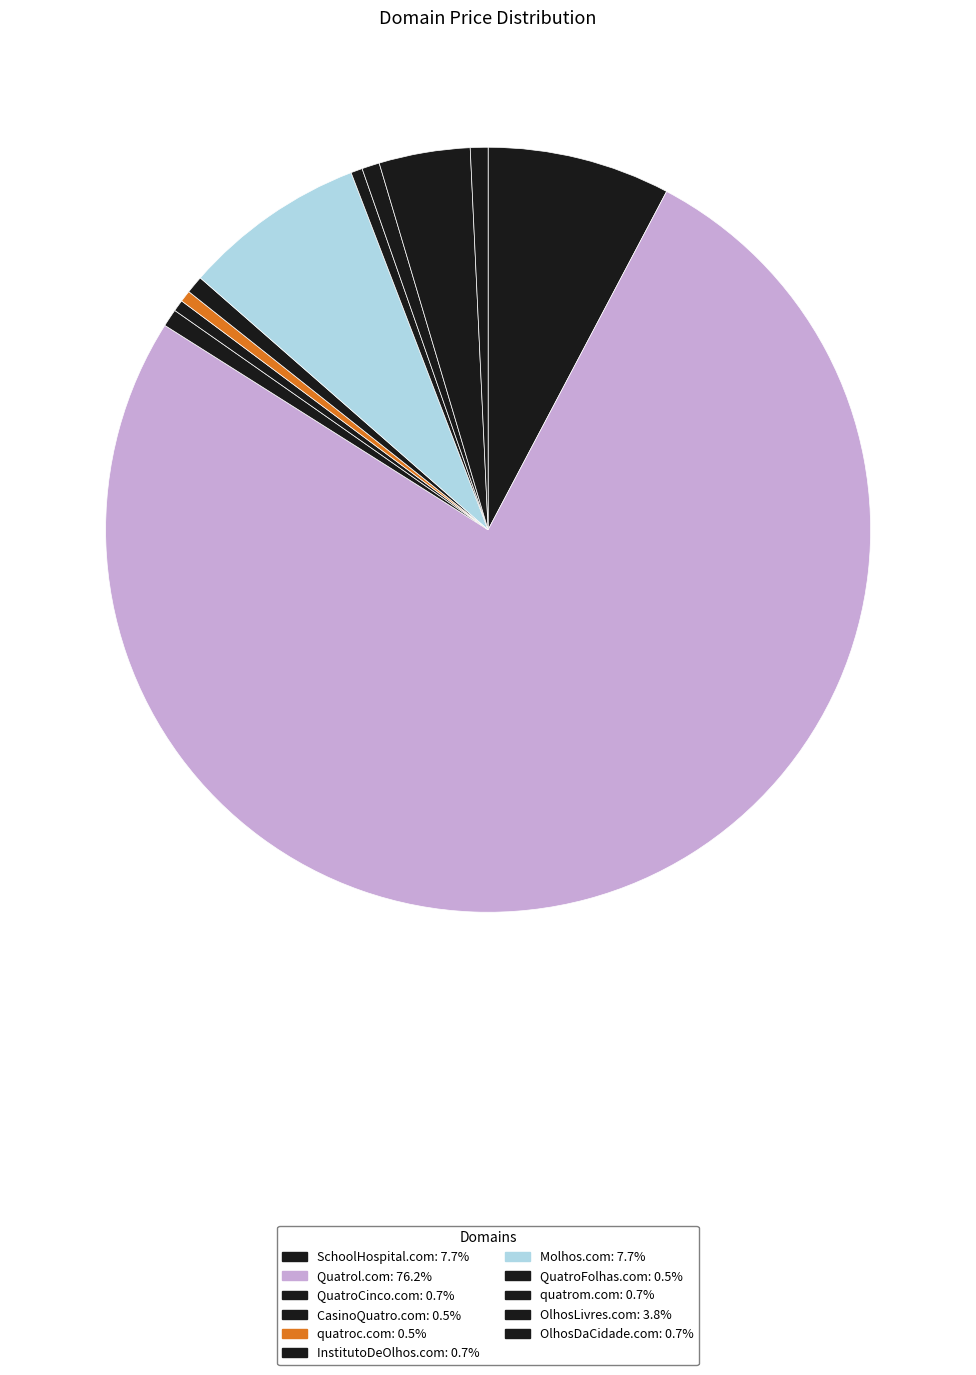

Combined, do QuatroCinco.com and quatrom.com account for over 50%?

No